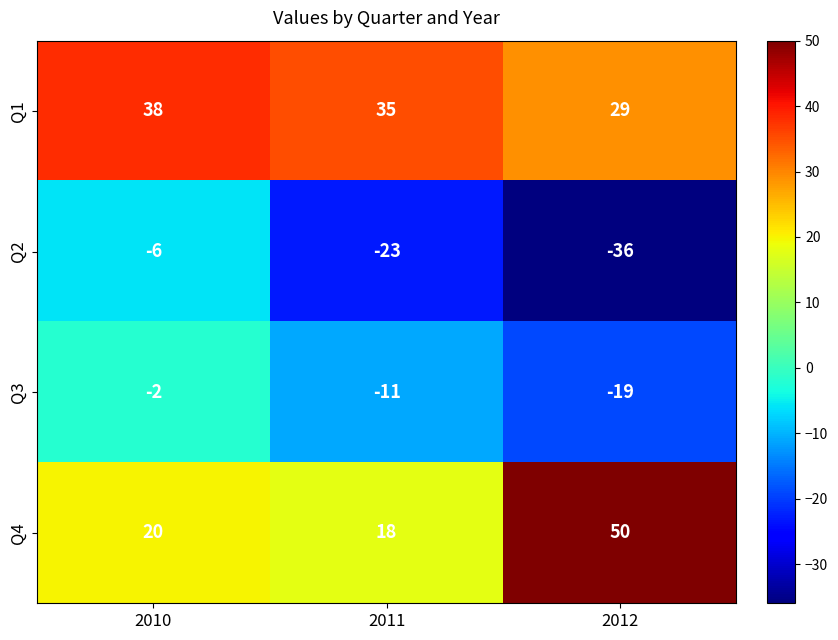

Reading right to left, extract all data points from this chart.

Q1: 2012=29	2011=35	2010=38
Q2: 2012=-36	2011=-23	2010=-6
Q3: 2012=-19	2011=-11	2010=-2
Q4: 2012=50	2011=18	2010=20